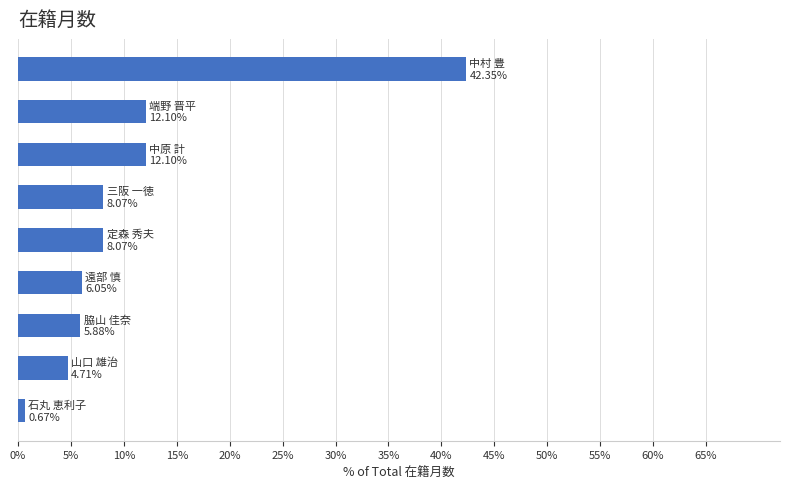

What is the sum of all values?

100.0